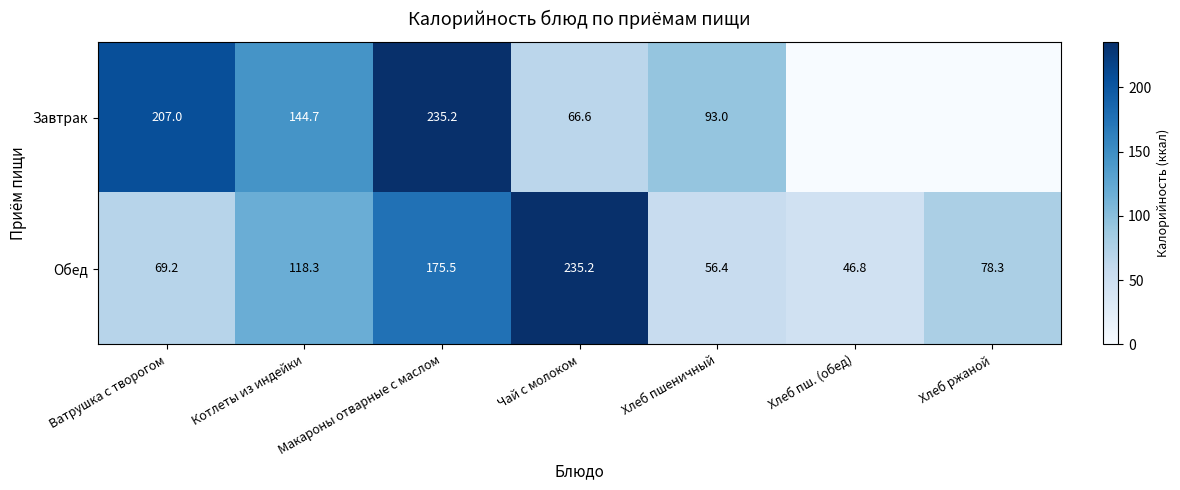

Is the value of Обед at Котлеты из индейки greater than the value of Завтрак at Чай с молоком?

Yes